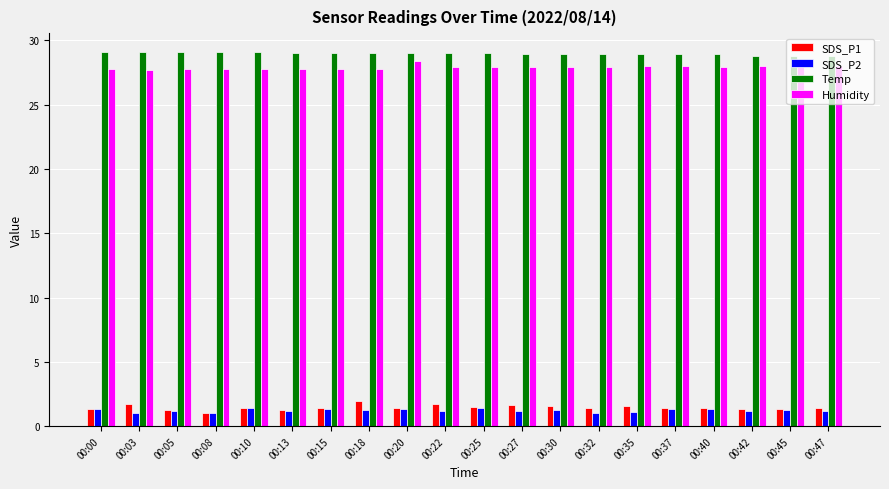

What is the sum of the SDS_P2 values at 00:13 and 00:10?

2.6